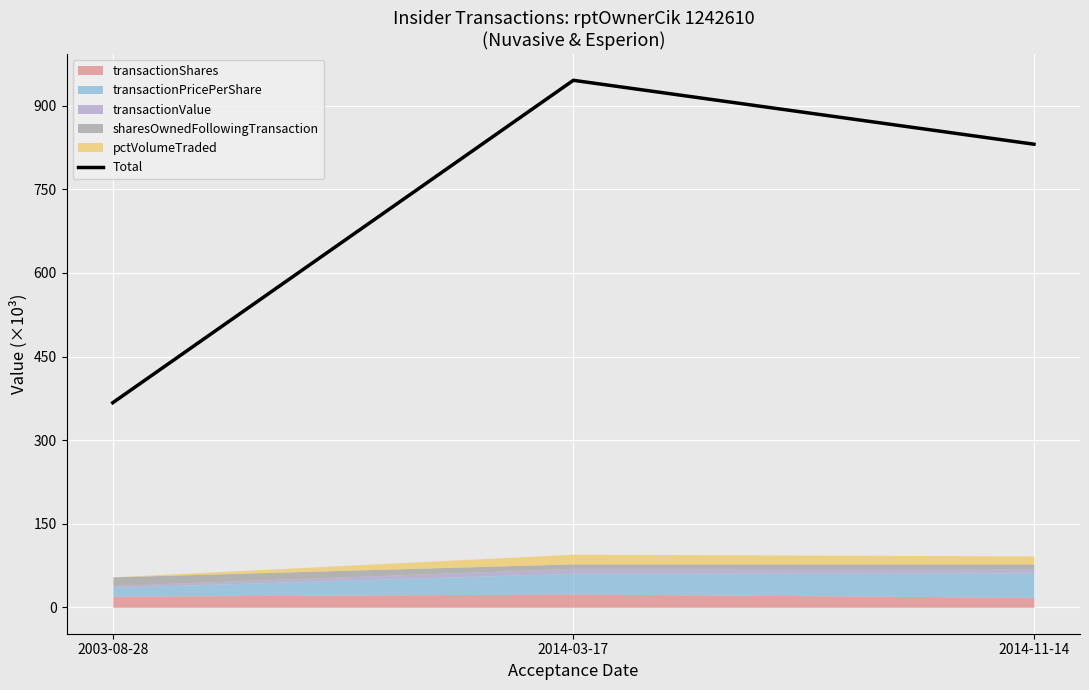

True or false: the data shows 367.2 at 2003-08-28.

True